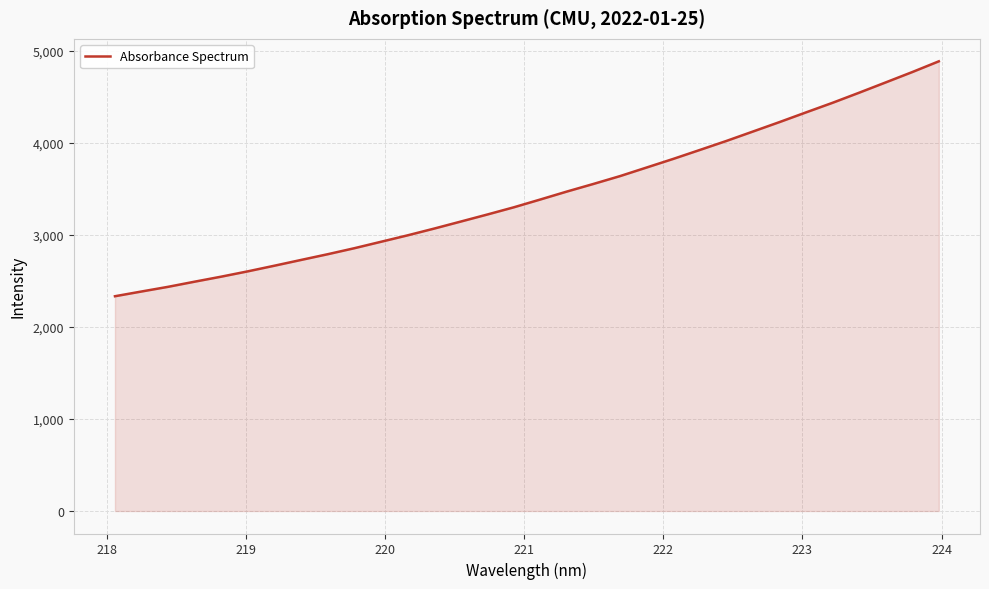

What is the maximum value shown in the chart?

4888.1